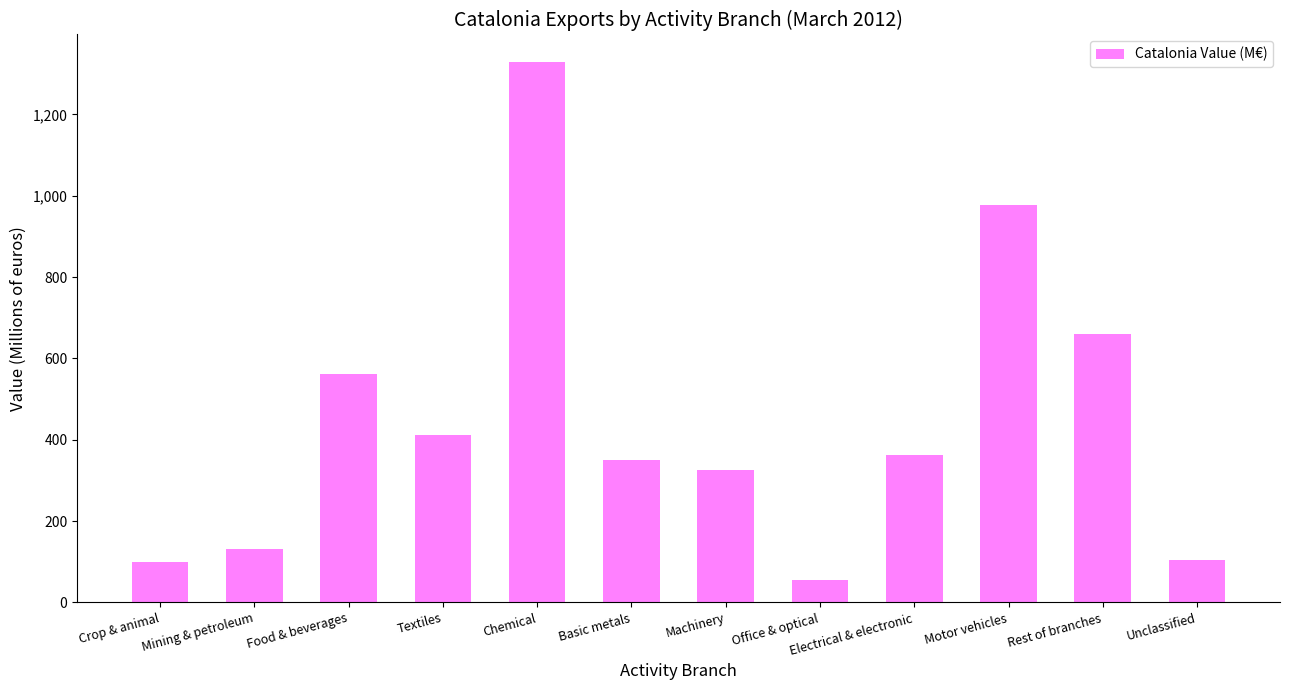

What is the greatest value displayed?

1329.9